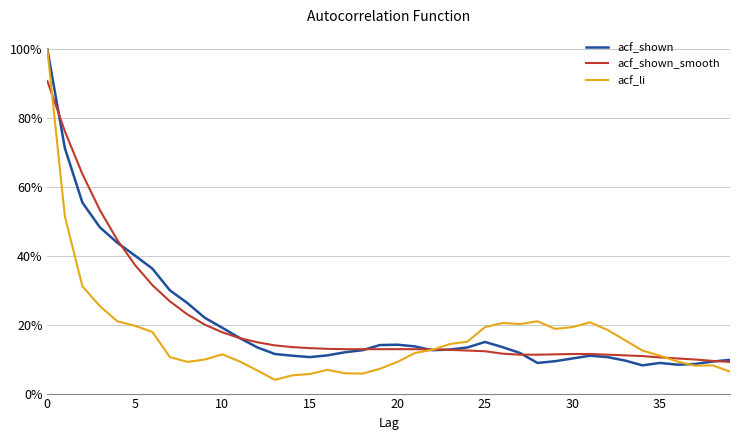

At how many categories does at least one series exceed 0?

40